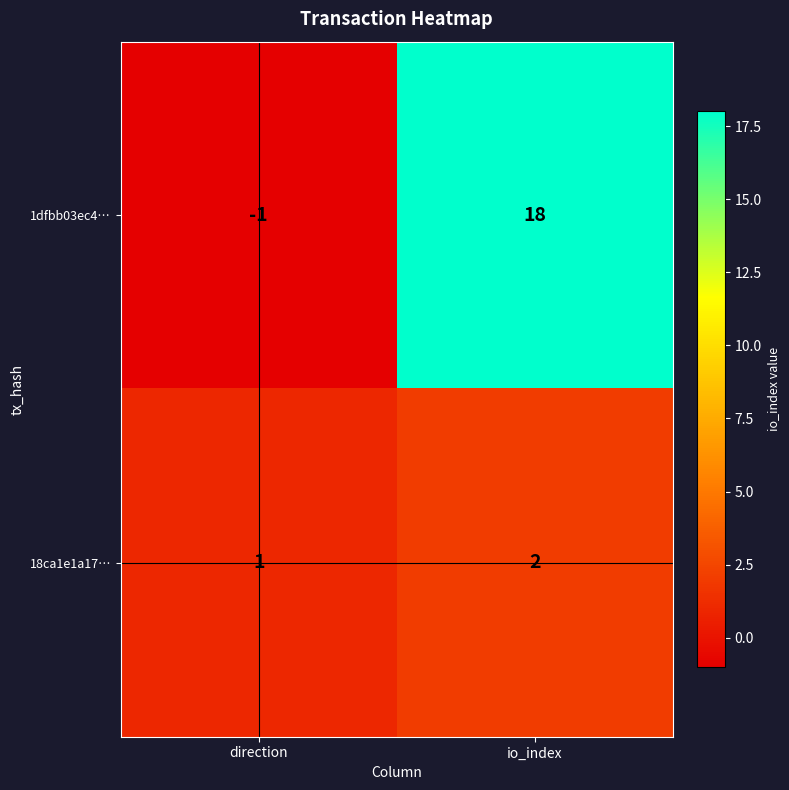

Where is 1dfbb03ec4… nearest to the value 8?

direction